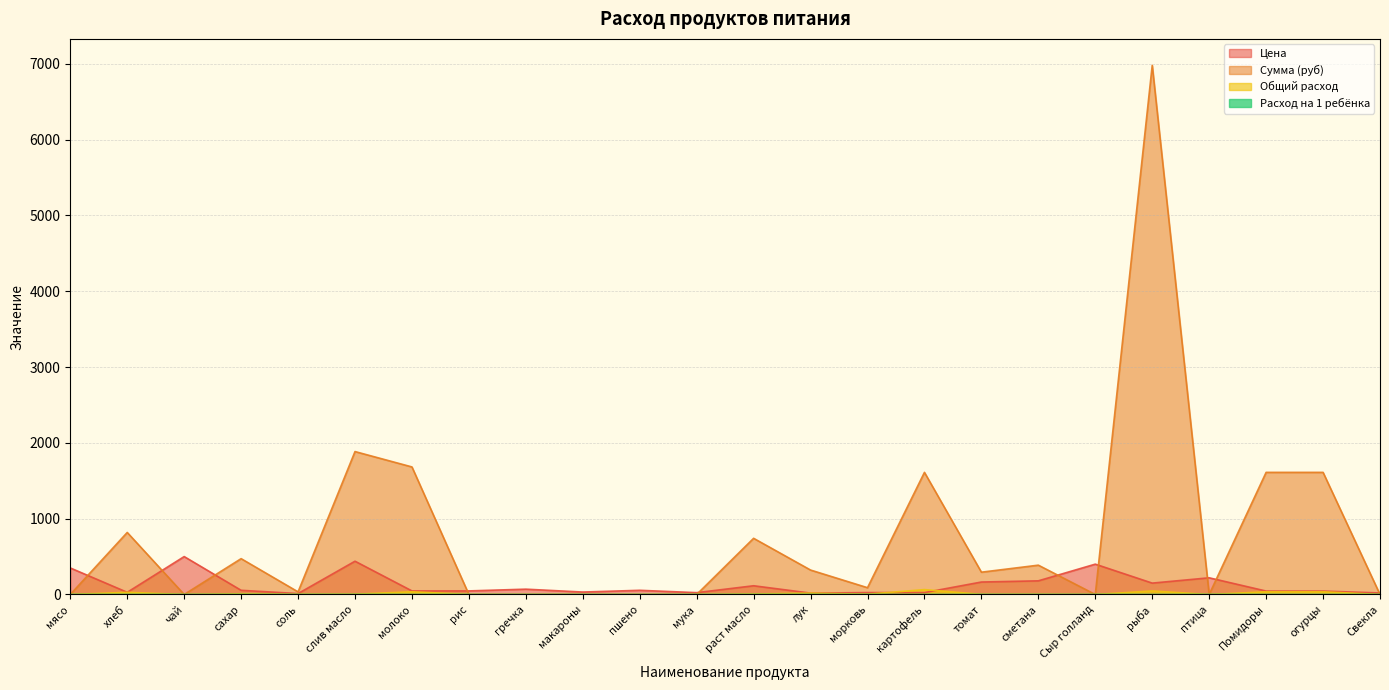

At which category does Общий расход reach its first local valley?

чай